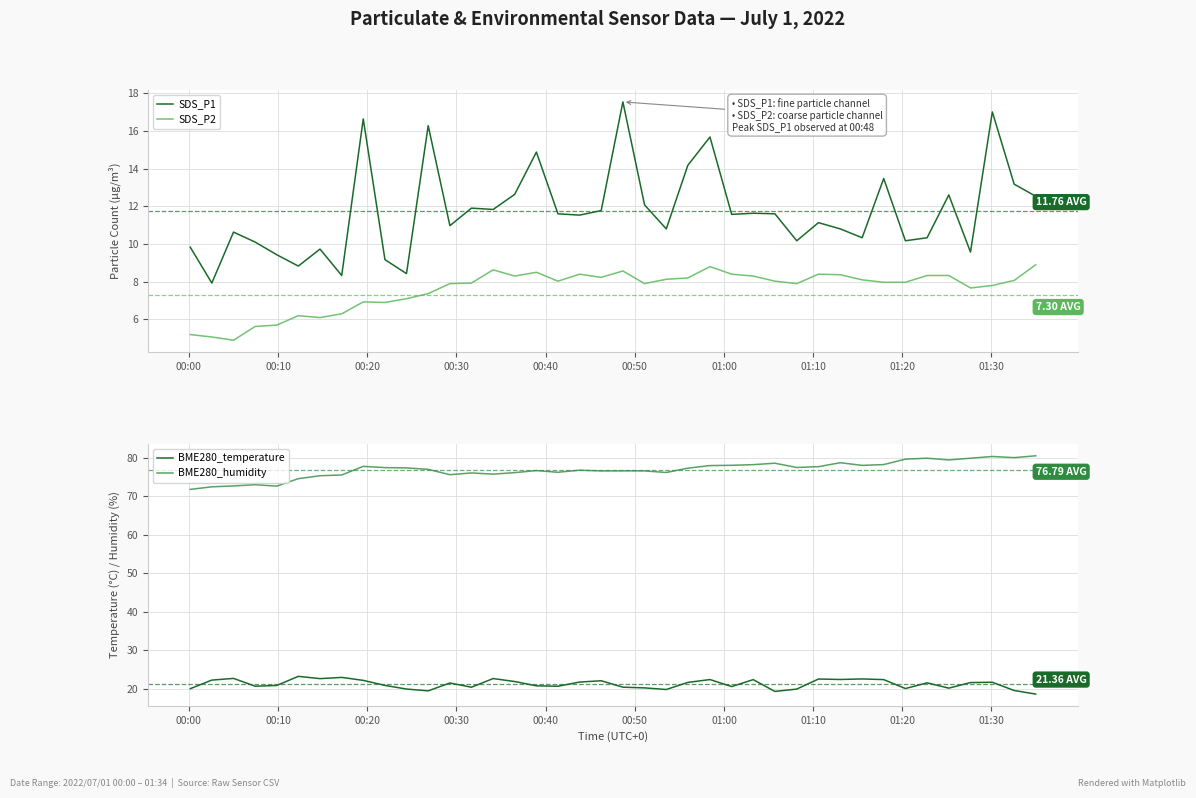

Rank the series by their maximum value, from highest to lowest.

BME280_humidity, BME280_temperature, SDS_P1, SDS_P2